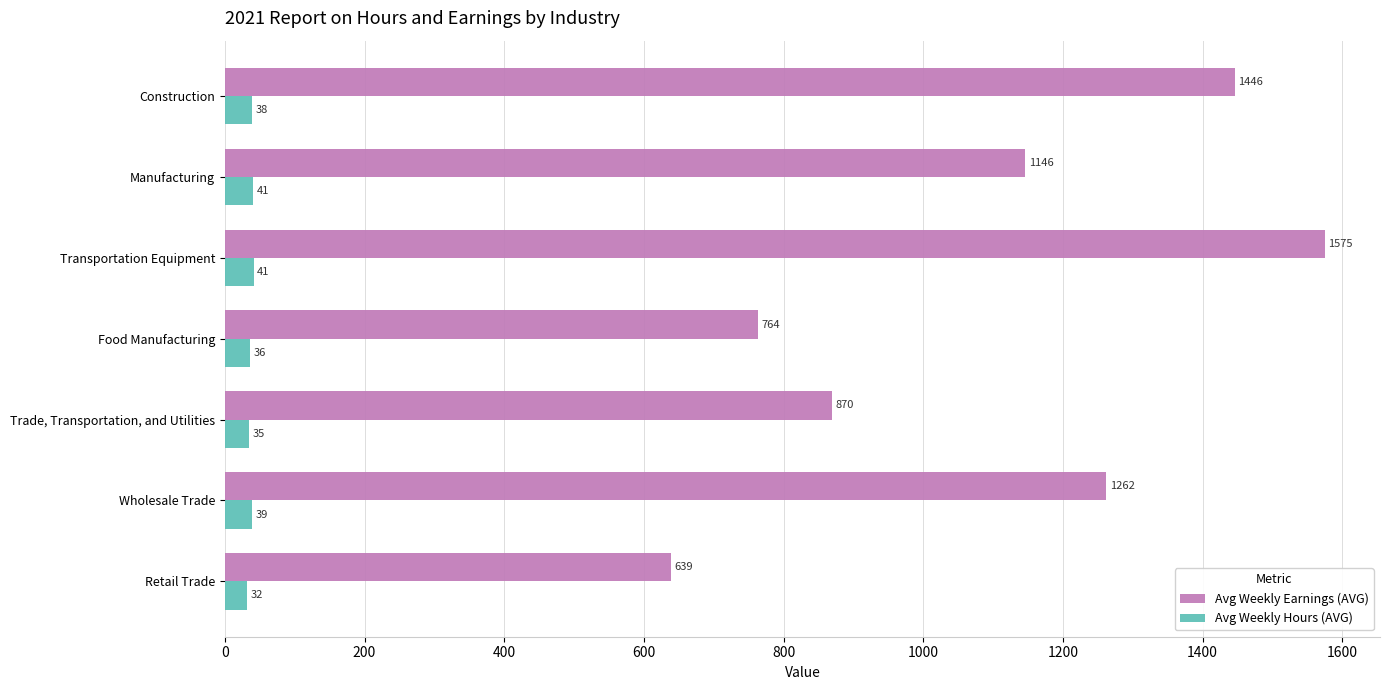

How many data points does each series have?

7